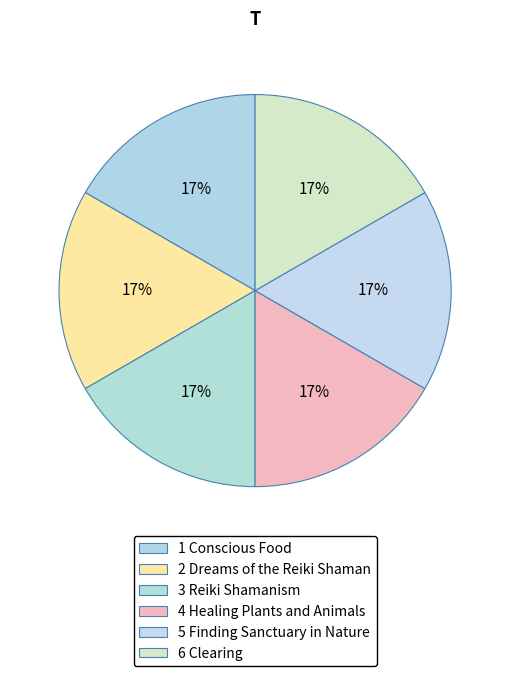

How many segments does this pie chart have?

6